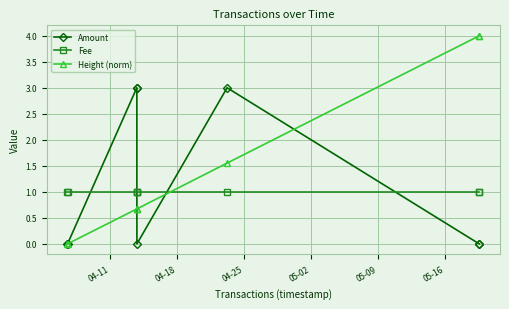

Which series has the largest total across all categories?

Height (norm)